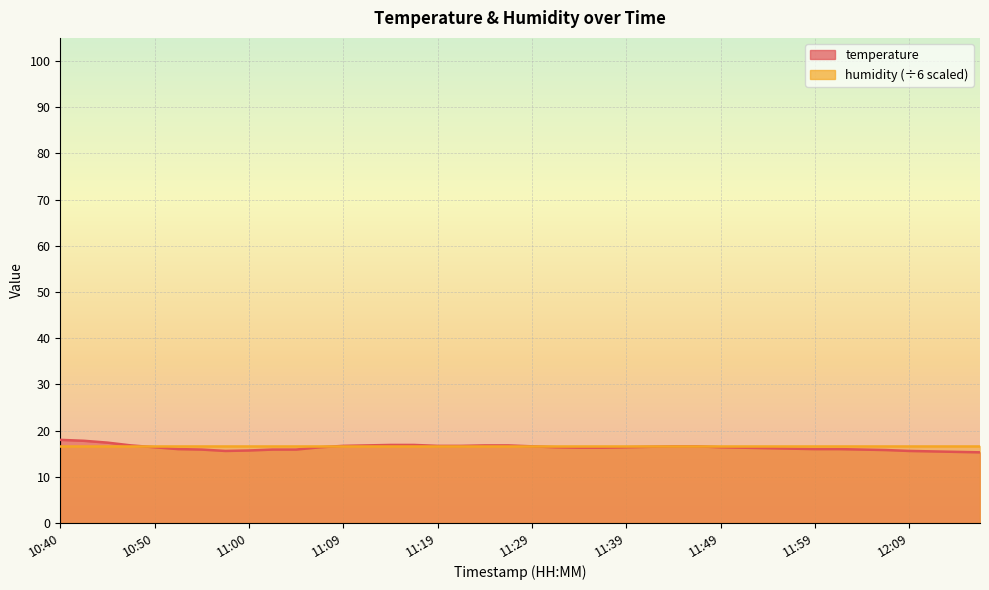

At which category does the data reach its first local valley?

10:57